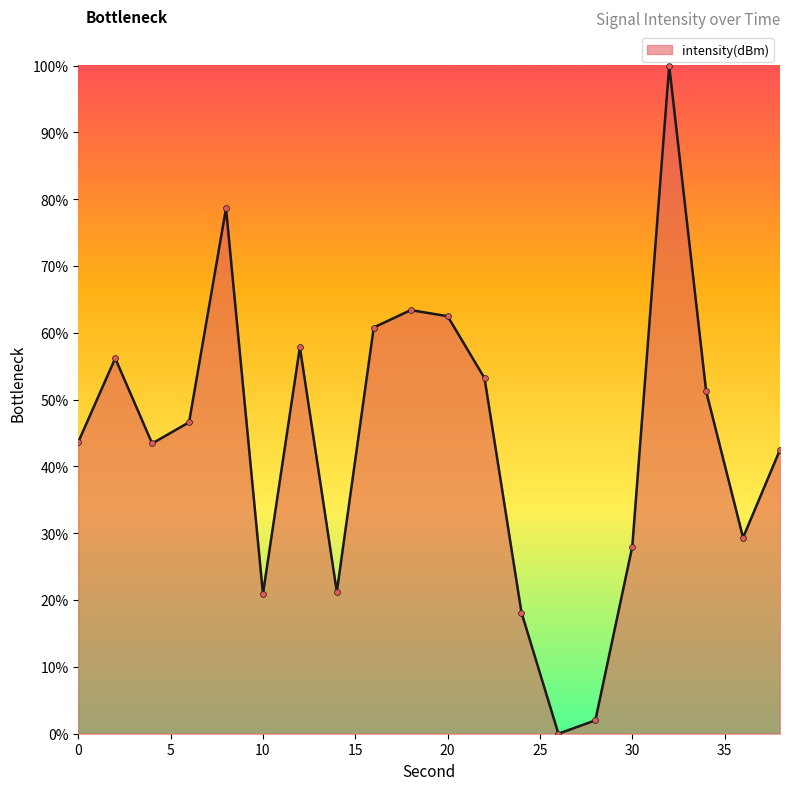

What is the maximum value shown in the chart?

100.0